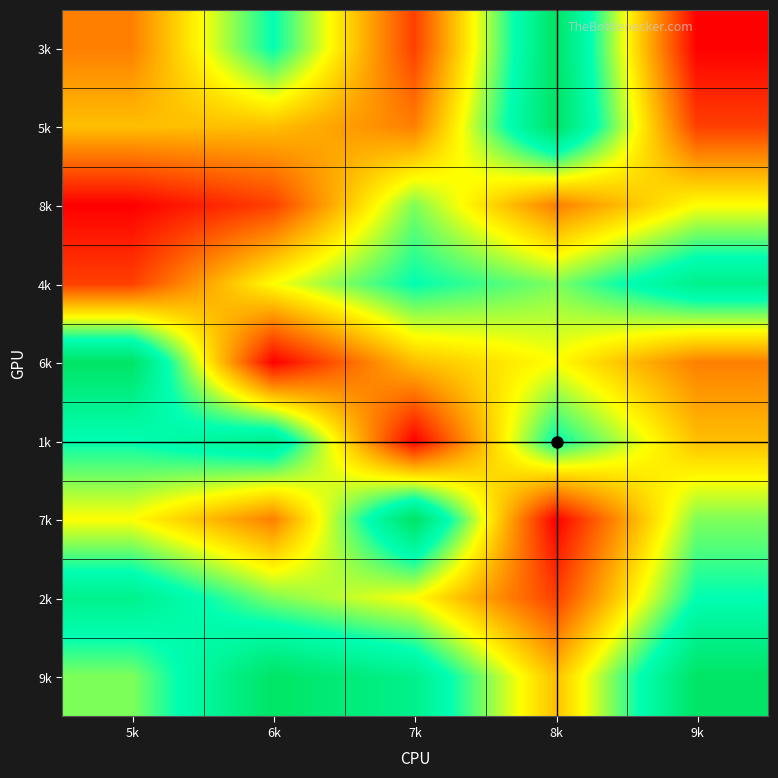

Between 7k and 6k, which is larger?

6k